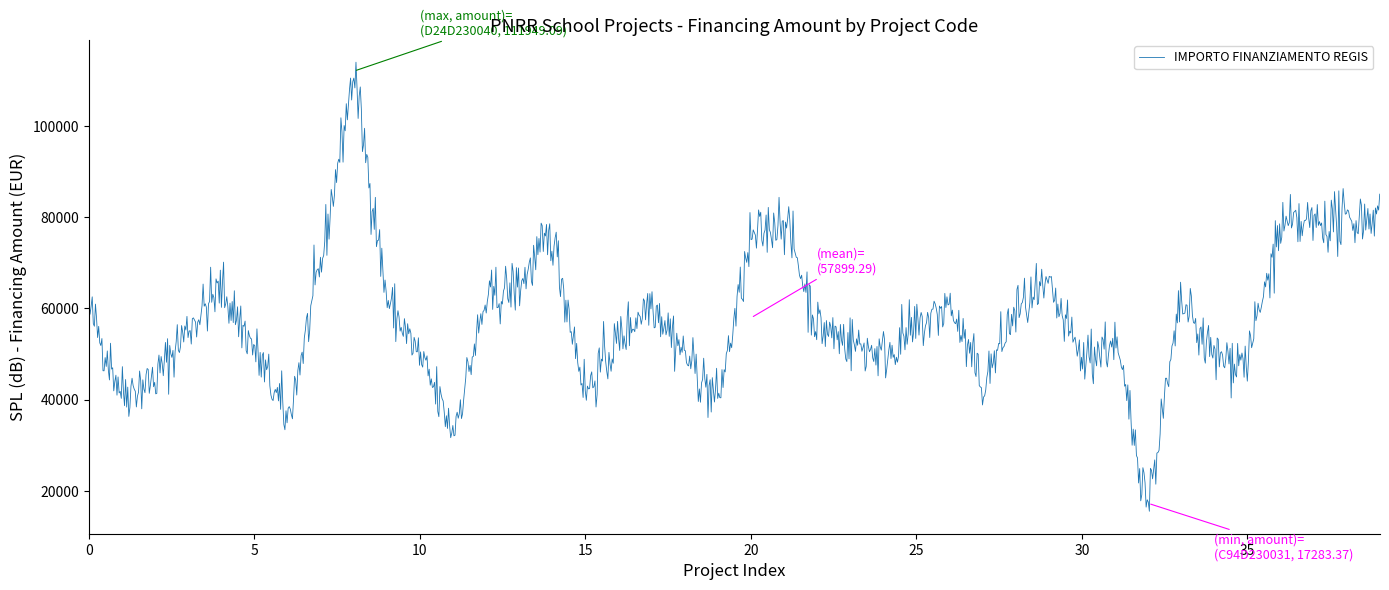

What is the difference between the maximum and minimum values?

98384.1